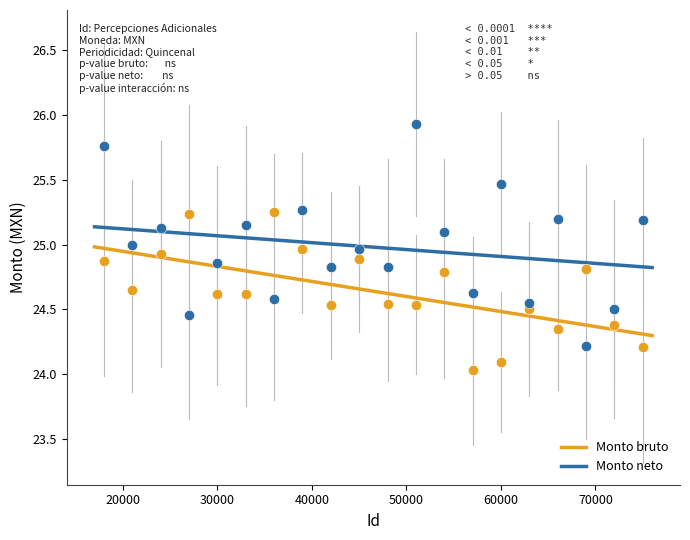

Which series reaches the maximum Y coordinate?

Monto neto